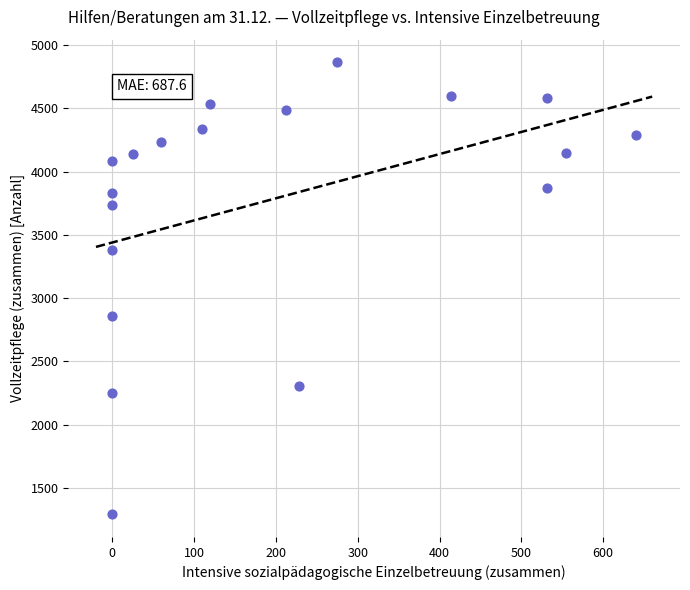

What is the range of Y values (max minus min)?

3571